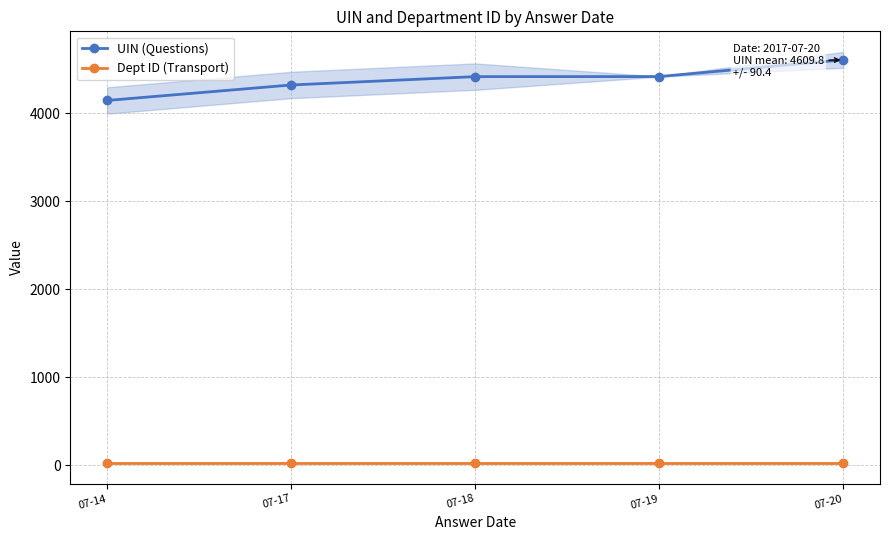

Between 07-18 and 07-20, which series saw the biggest shift?

UIN (Questions)